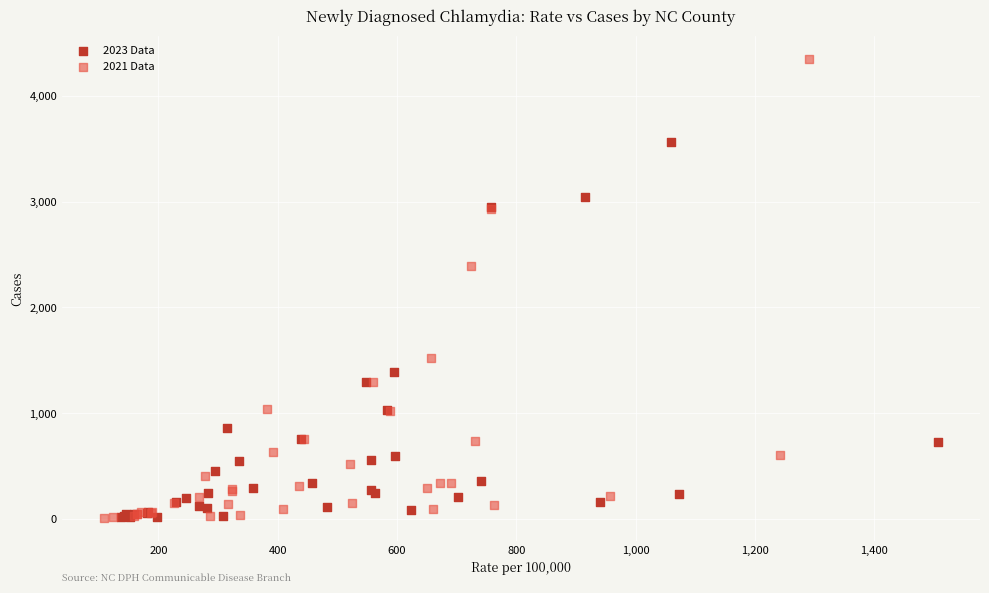

Which series has the largest Y range (max minus min)?

2021 Data